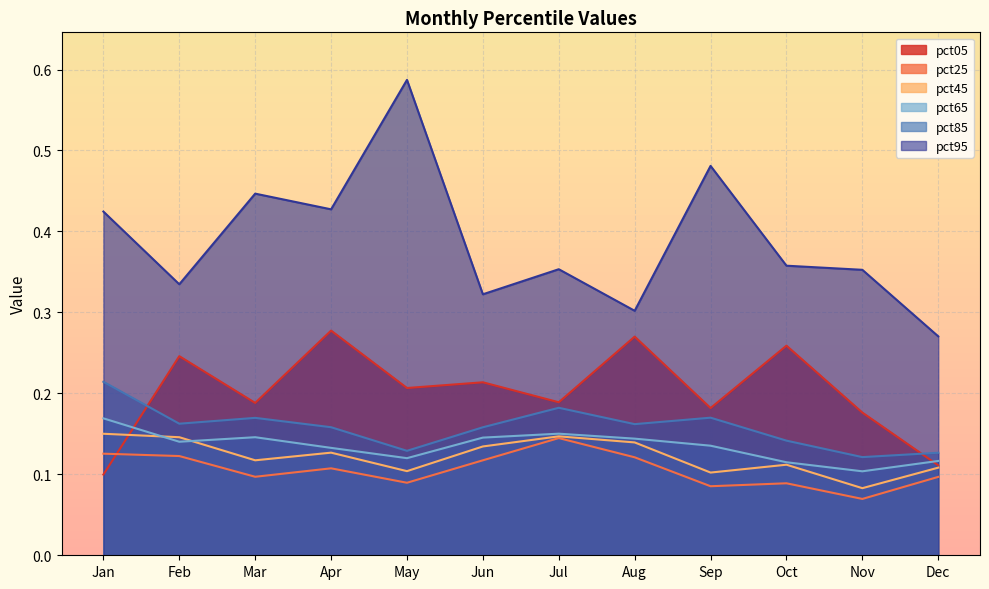

True or false: pct25 has a value of 0.1 at Dec.

True